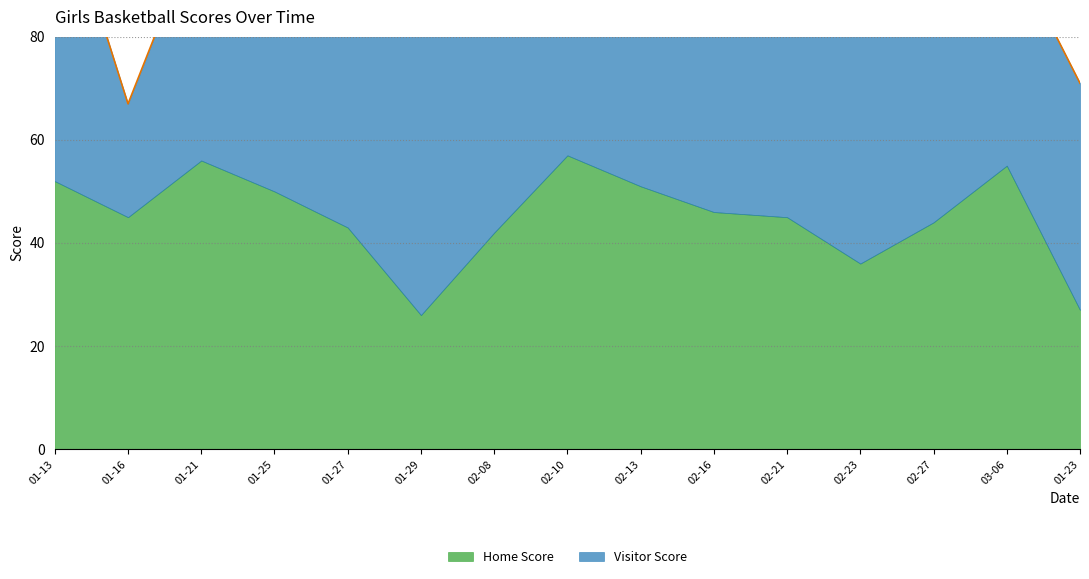

Is it true that Home Score equals 55 at 2021-03-06?

True